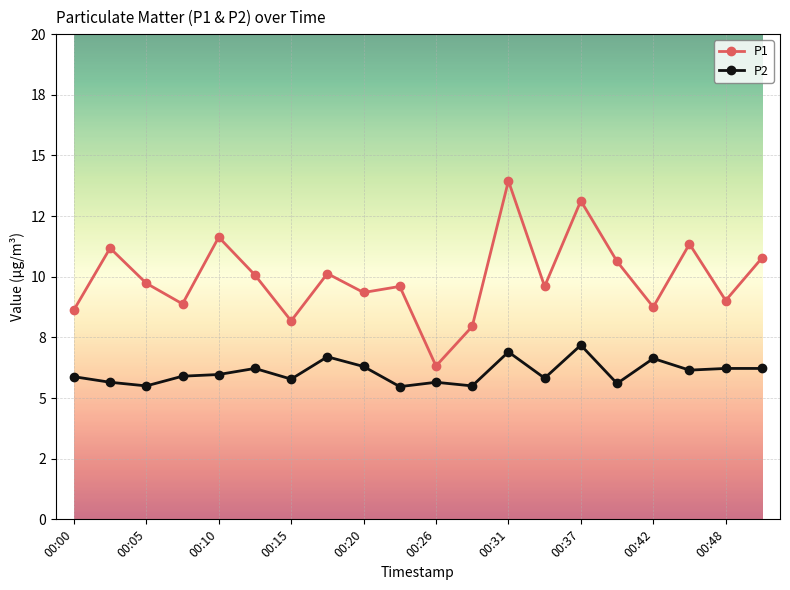

Rank the series by their average value, from lowest to highest.

P2, P1